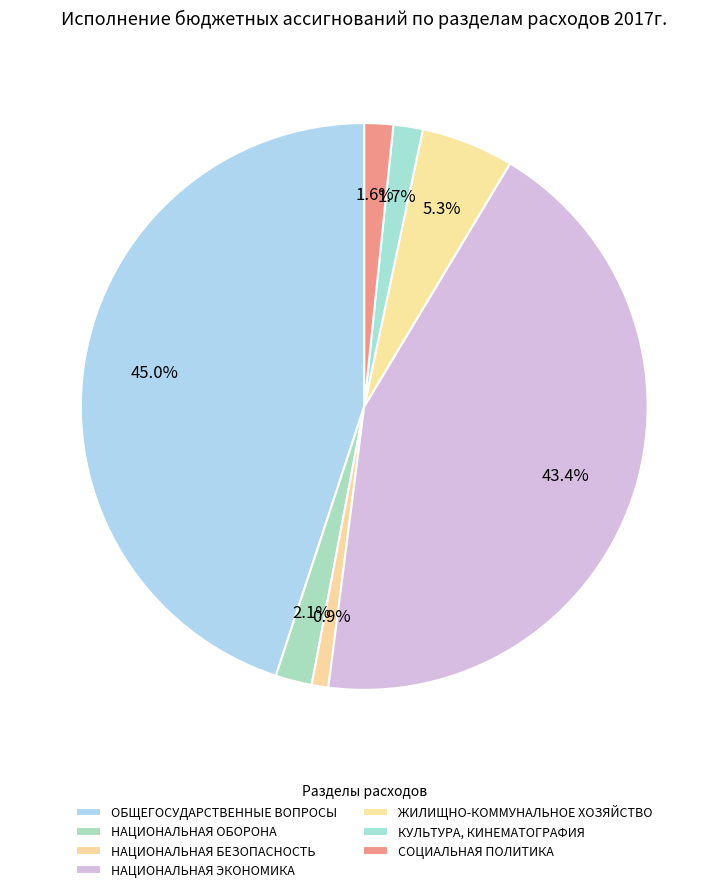

How many segments does this pie chart have?

7